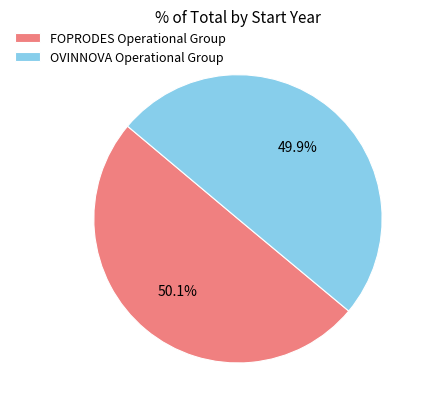

What is the ratio of the value at FOPRODES Operational Group to the value at OVINNOVA Operational Group?

1.0